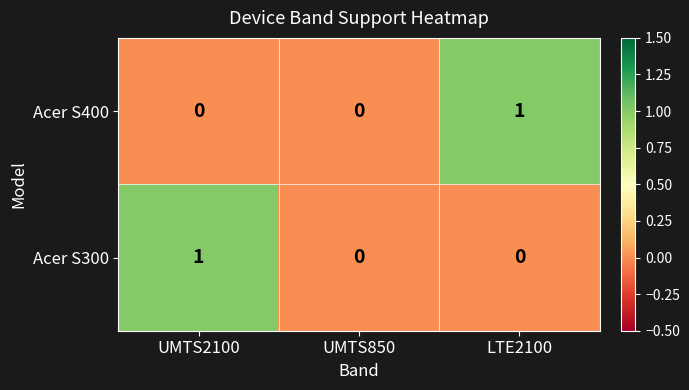

Is the value of Acer S300 at UMTS2100 greater than the value of Acer S400 at UMTS850?

Yes